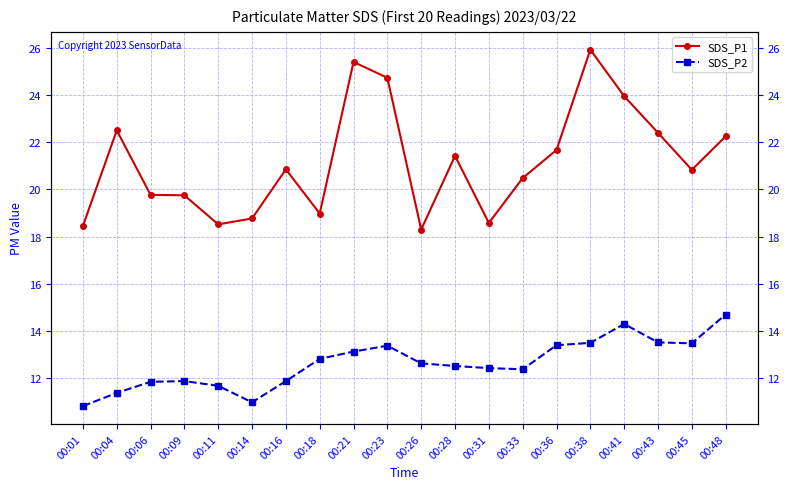

True or false: SDS_P2 and SDS_P1 cross at least once.

False